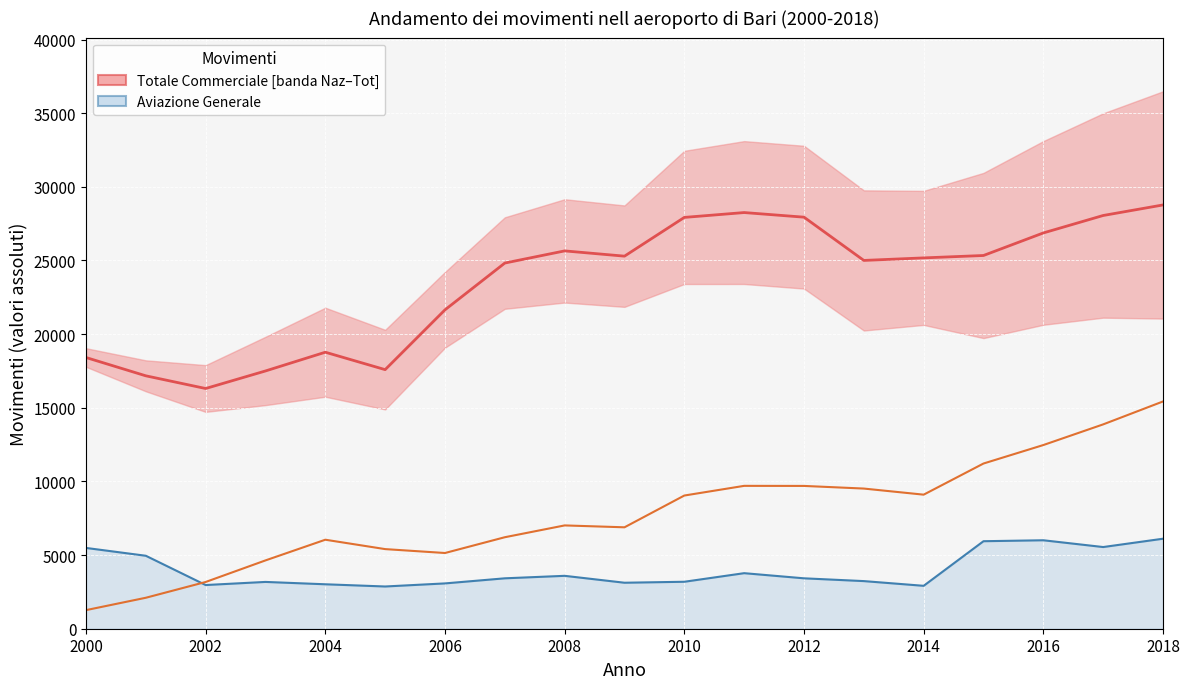

What is the greatest value displayed?

28769.0